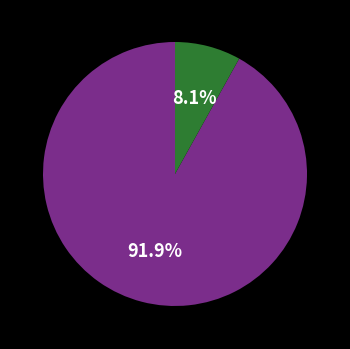

How many segments does this pie chart have?

2